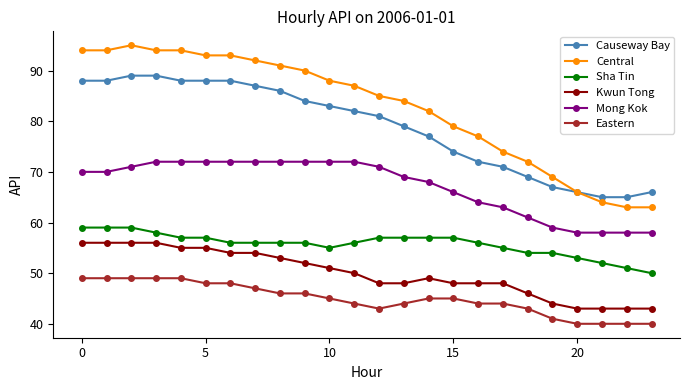

Reading right to left, what are all the values shown in this chart?

Causeway Bay: 66	65	65	66	67	69	71	72	74	77	79	81	82	83	84	86	87	88	88	88	89	89	88	88
Central: 63	63	64	66	69	72	74	77	79	82	84	85	87	88	90	91	92	93	93	94	94	95	94	94
Sha Tin: 50	51	52	53	54	54	55	56	57	57	57	57	56	55	56	56	56	56	57	57	58	59	59	59
Kwun Tong: 43	43	43	43	44	46	48	48	48	49	48	48	50	51	52	53	54	54	55	55	56	56	56	56
Mong Kok: 58	58	58	58	59	61	63	64	66	68	69	71	72	72	72	72	72	72	72	72	72	71	70	70
Eastern: 40	40	40	40	41	43	44	44	45	45	44	43	44	45	46	46	47	48	48	49	49	49	49	49